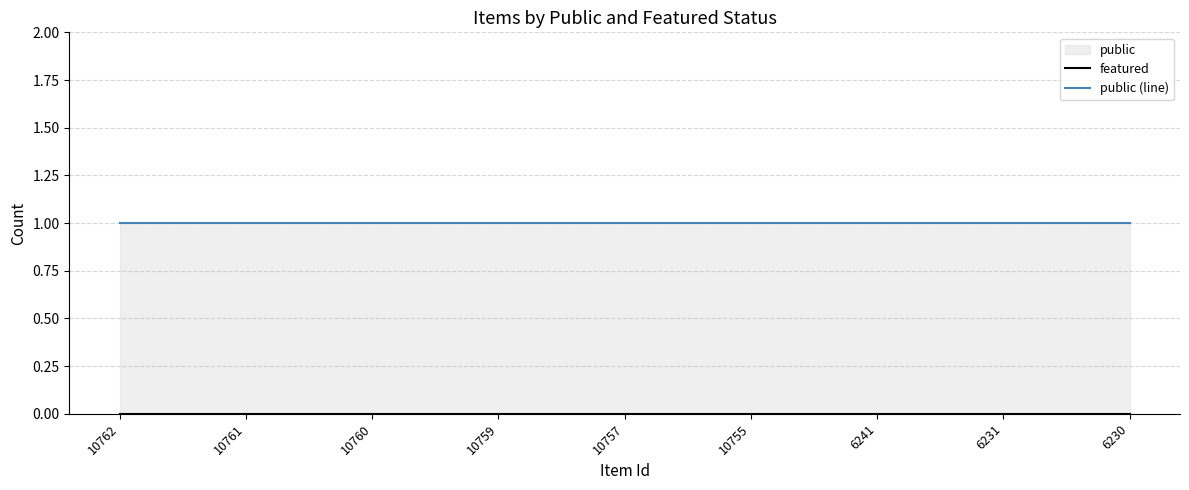

What is the spread (max minus min) of values at 10762?

1